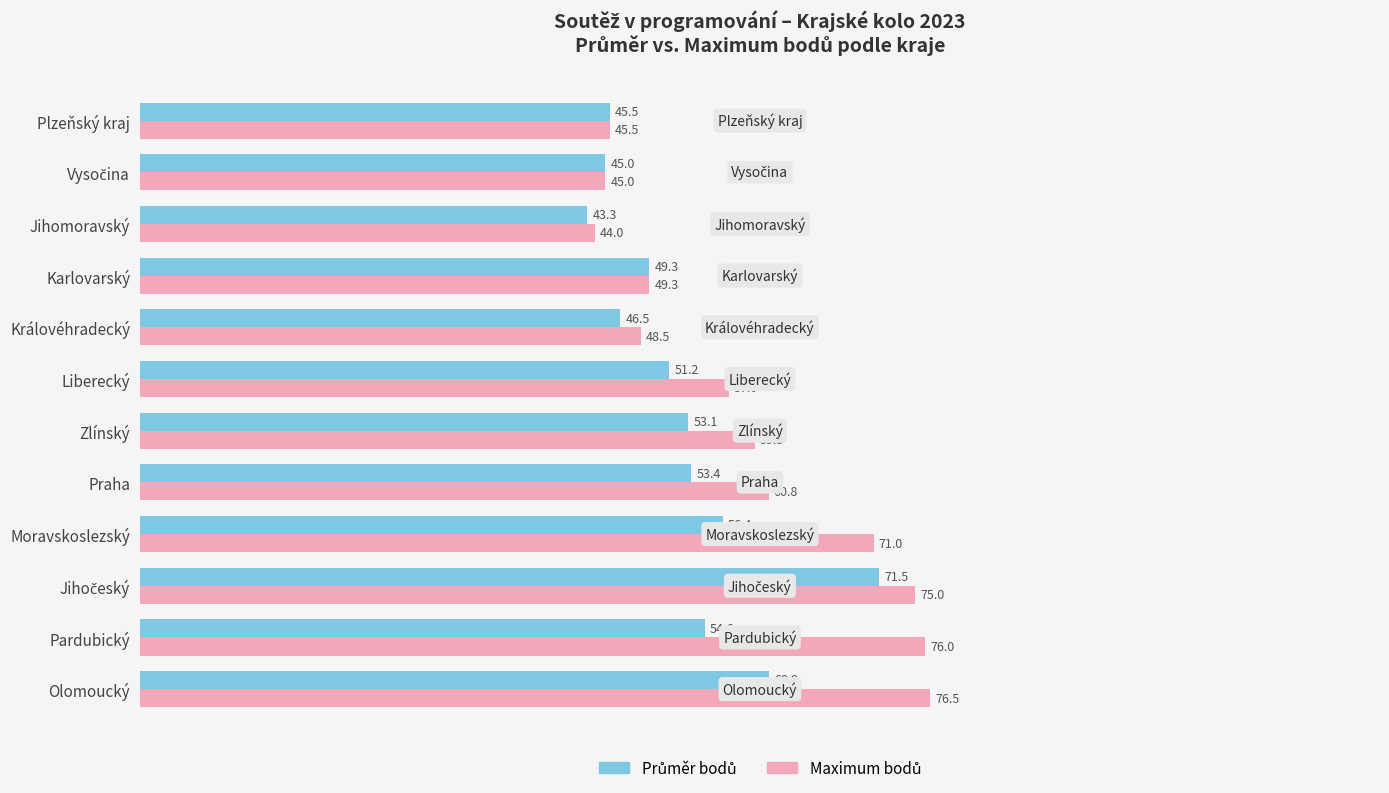

What is the spread (max minus min) of values at Pardubický?

21.4